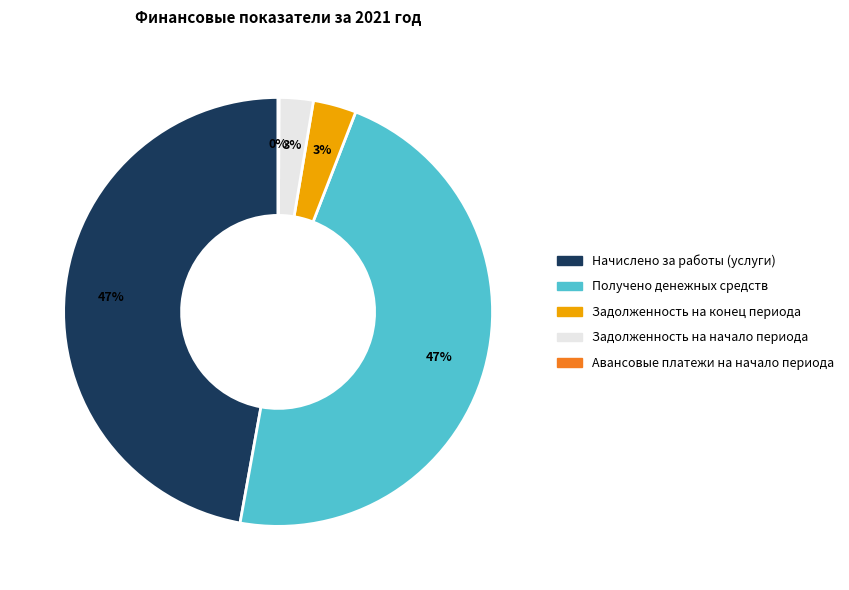

What percentage is the Задолженность на конец периода slice, to the nearest percent?

3%